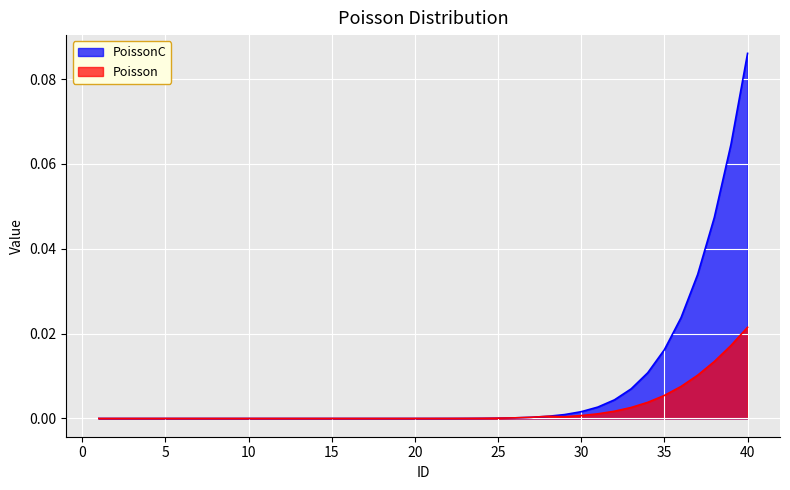

Where is PoissonC nearest to the value 0?

1